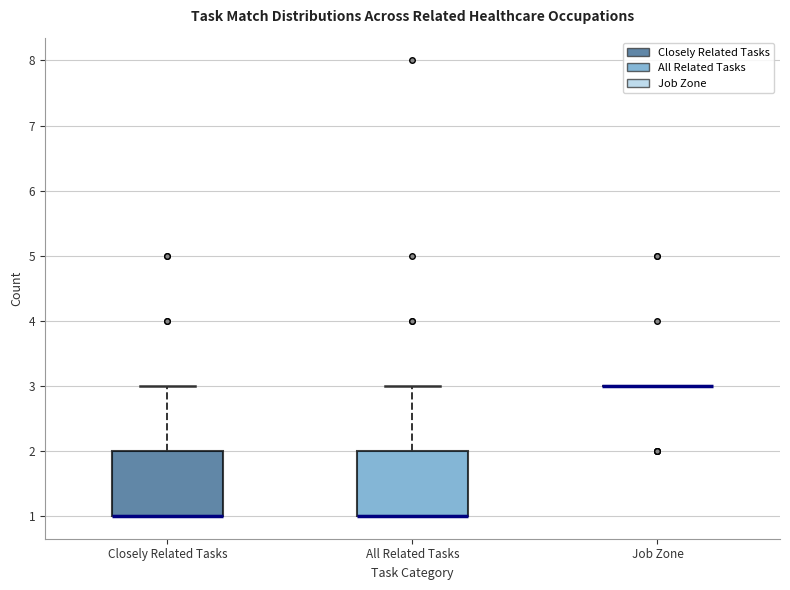

Where is the upper edge of the box for All Related Tasks on the y-axis? The values are not printed on the chart, so give them approximately, as read against the axis.

2